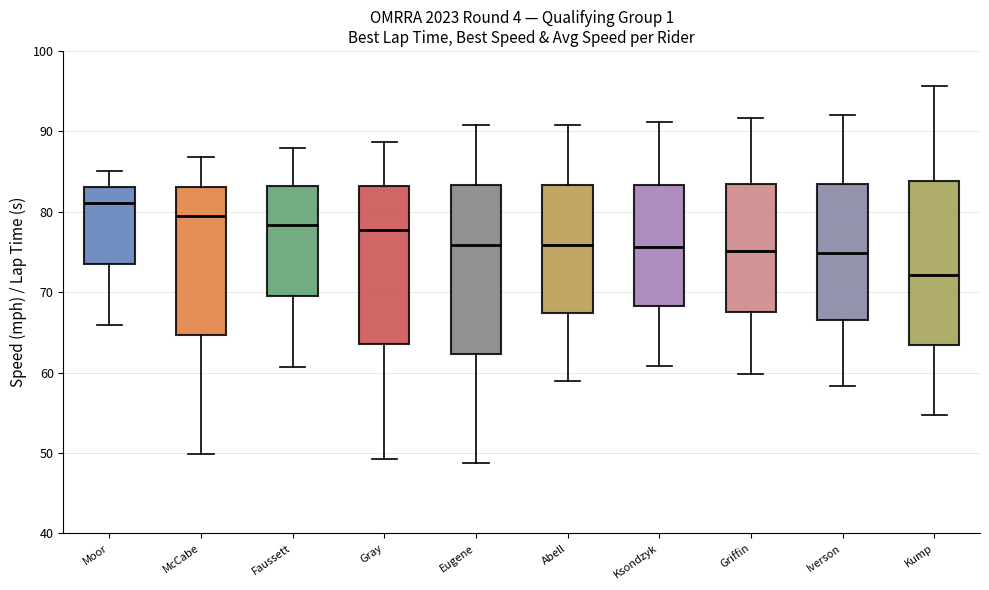

Reading left to right, read every box against the y-axis: the position of its median line, the range the box covers, and the ends of its whiskers. The values are not printed on the chart, so give them approximately, as read against the axis.

Moor: median 81, box 74 to 83, whiskers 66 to 85
McCabe: median 79, box 65 to 83, whiskers 50 to 87
Faussett: median 78, box 70 to 83, whiskers 61 to 88
Gray: median 78, box 64 to 83, whiskers 49 to 89
Eugene: median 76, box 62 to 83, whiskers 49 to 91
Abell: median 76, box 67 to 83, whiskers 59 to 91
Ksondzyk: median 76, box 68 to 83, whiskers 61 to 91
Griffin: median 75, box 68 to 83, whiskers 60 to 92
Iverson: median 75, box 67 to 83, whiskers 58 to 92
Kump: median 72, box 63 to 84, whiskers 55 to 96